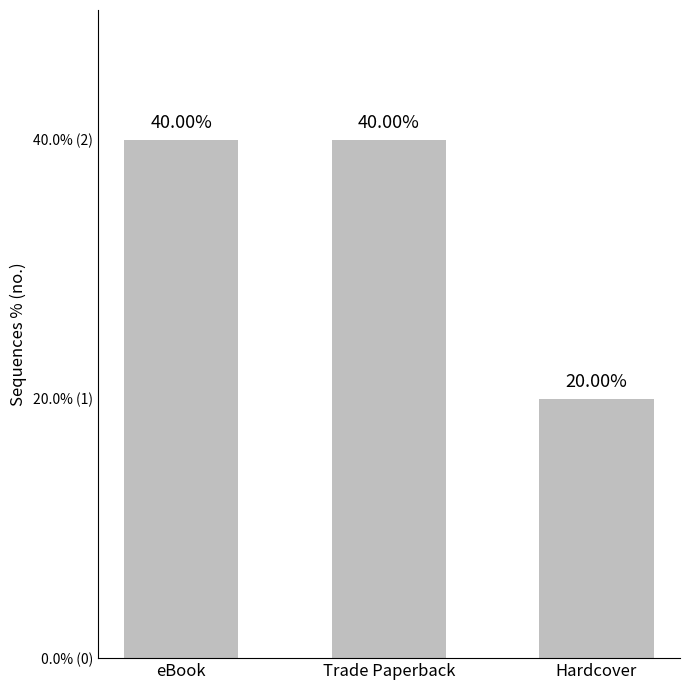

What is the value of the 2nd bar from the left?

2